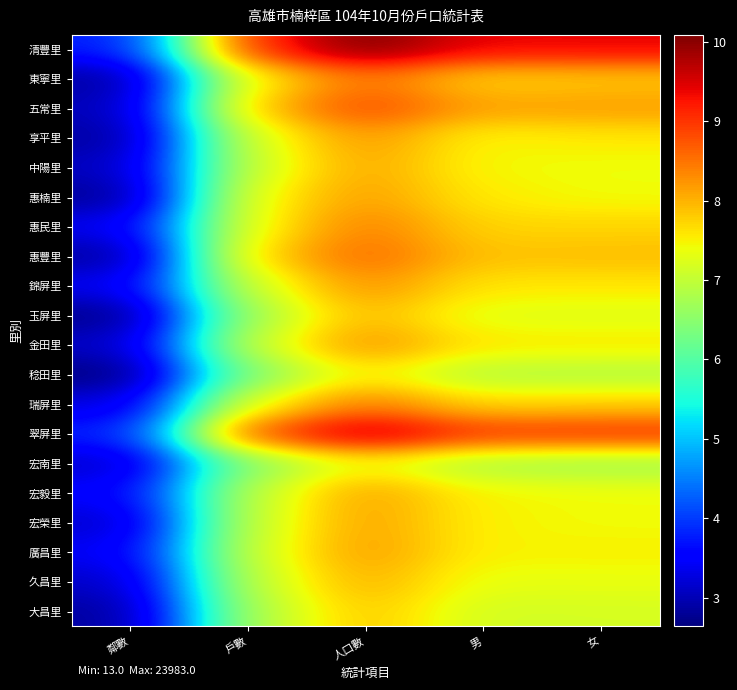

What is the difference between the highest and lowest values at 戶數?

2.6